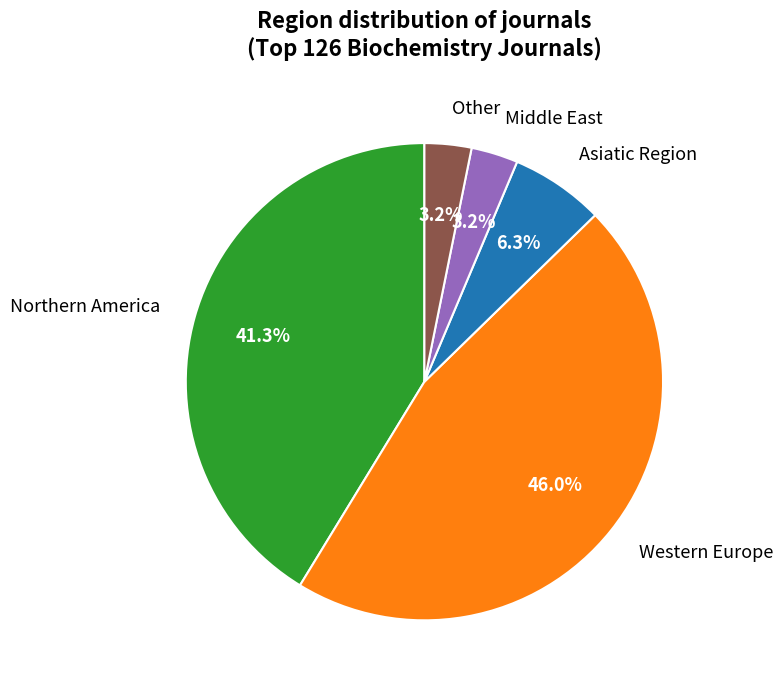

Is there any slice that represents more than half of the pie?

No